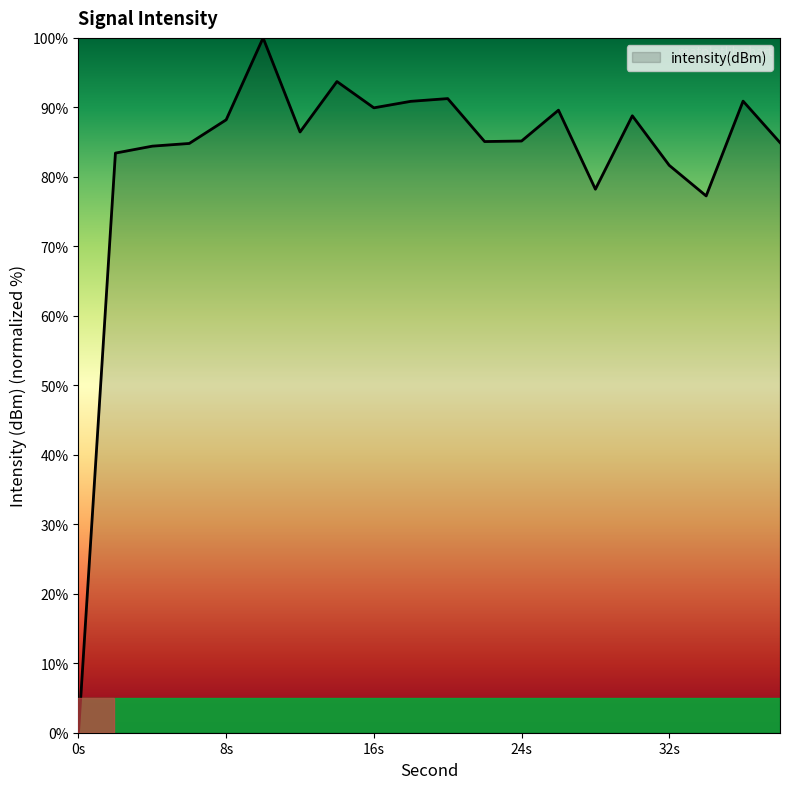

What is the average value?

82.7